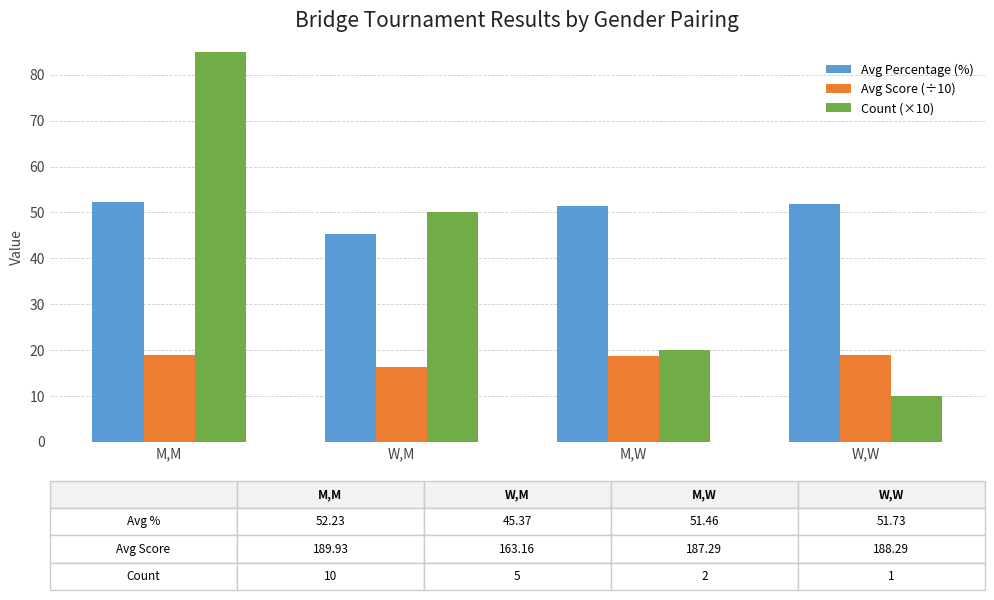

What is the minimum value for Count (×10)?

10.0